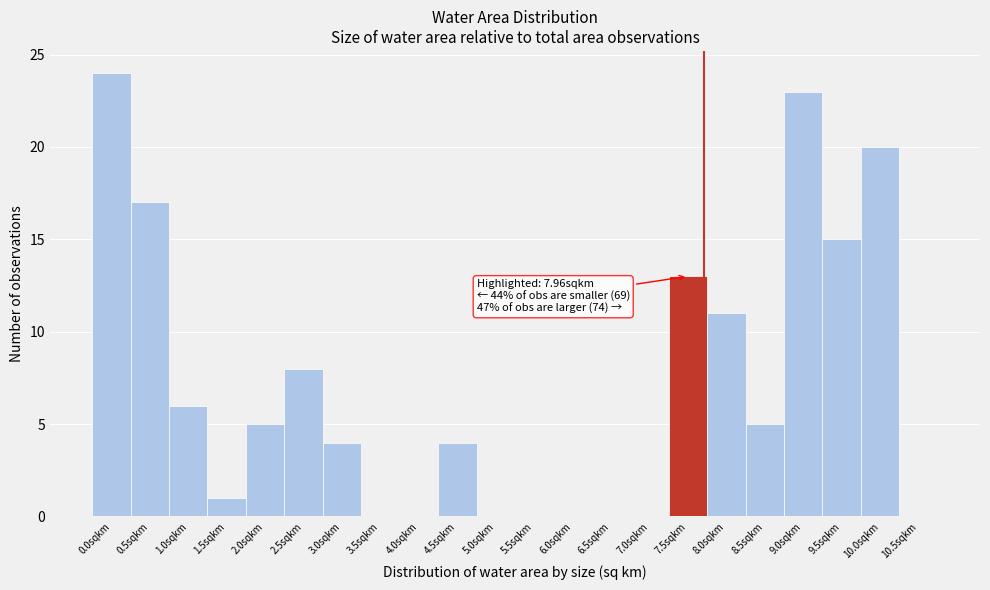

Reading right to left, what are all the values shown in this chart?

10.5sqkm=0	10.0sqkm=20	9.5sqkm=15	9.0sqkm=23	8.5sqkm=5	8.0sqkm=11	7.5sqkm=13	7.0sqkm=0	6.5sqkm=0	6.0sqkm=0	5.5sqkm=0	5.0sqkm=0	4.5sqkm=4	4.0sqkm=0	3.5sqkm=0	3.0sqkm=4	2.5sqkm=8	2.0sqkm=5	1.5sqkm=1	1.0sqkm=6	0.5sqkm=17	0.0sqkm=24